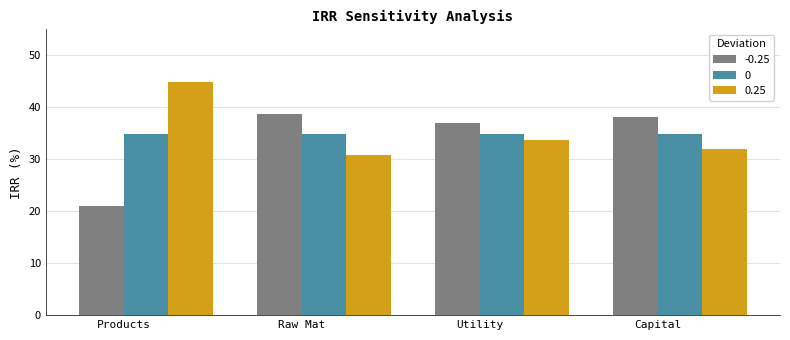

True or false: 0.25 has a value of 30.9 at Raw Mat.

True